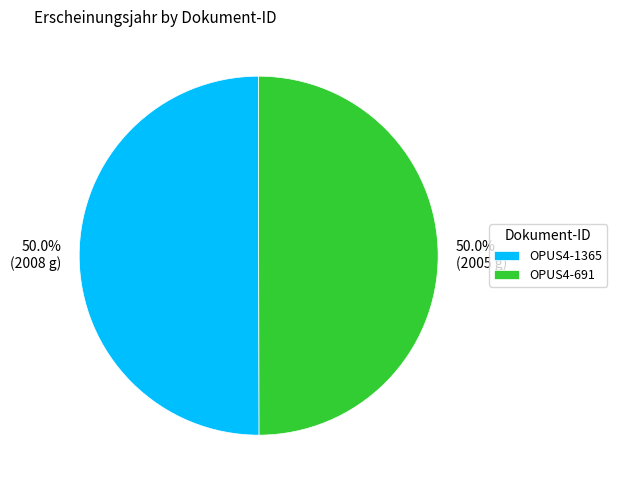

What is the total percentage of OPUS4-1365 and OPUS4-691?

100.0%